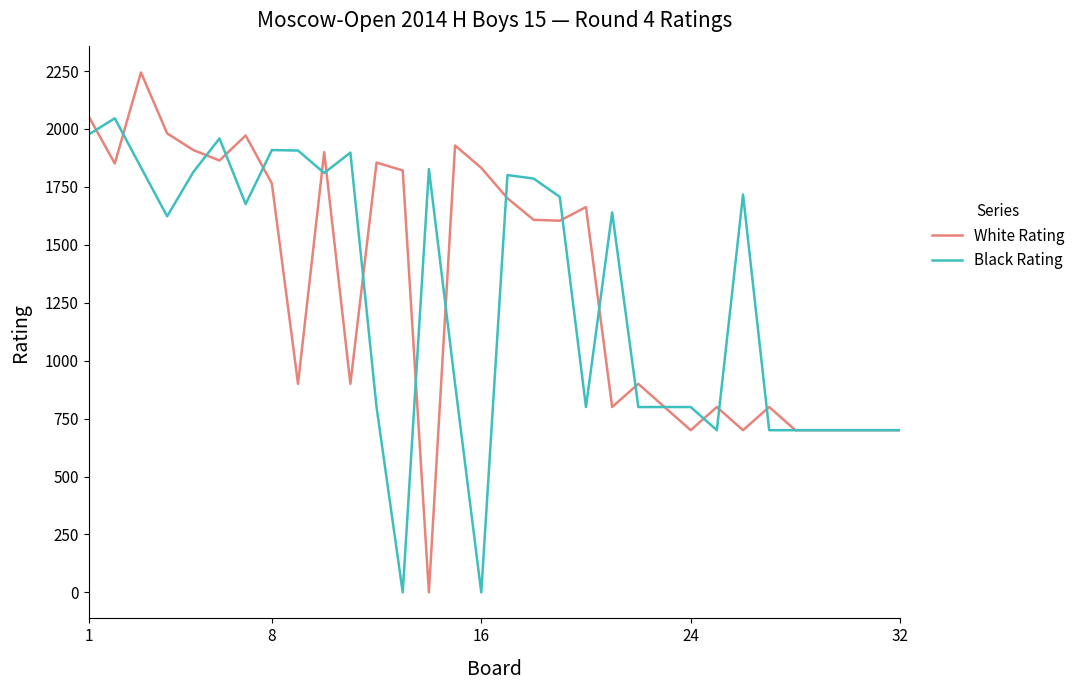

What are all the series names shown in the legend?

White Rating, Black Rating